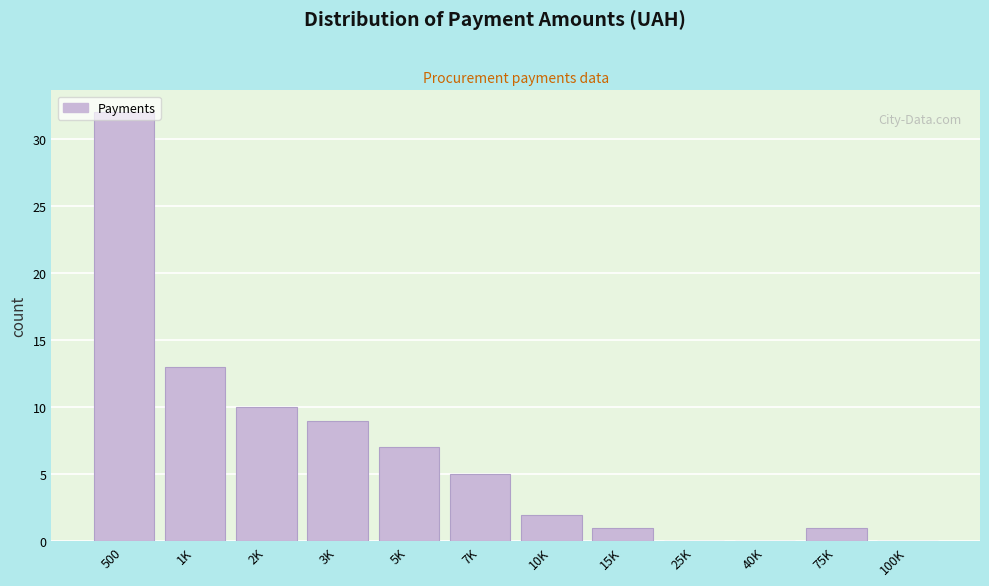

What is the change in value from 500 to 100K?

-32